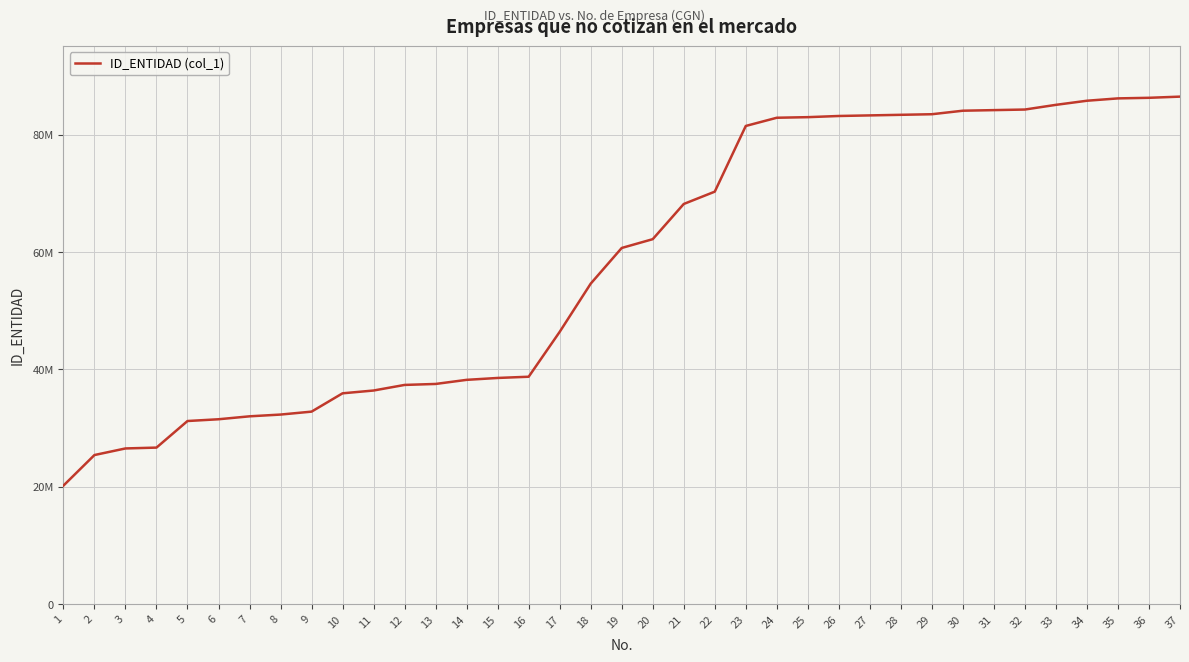

Does the chart display data point markers on the line(s)?

No